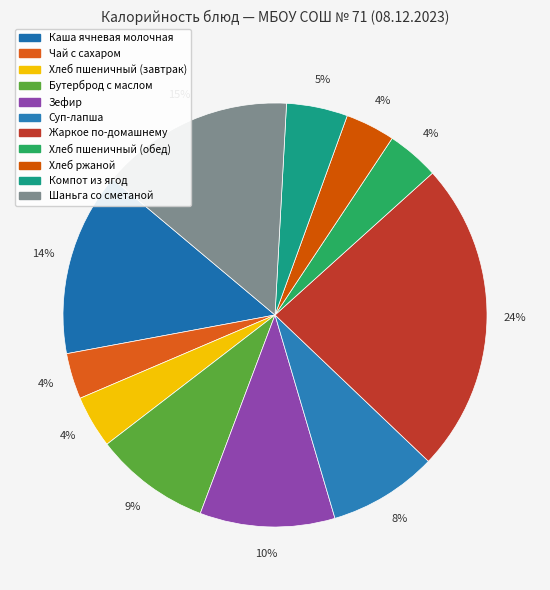

How many segments does this pie chart have?

11